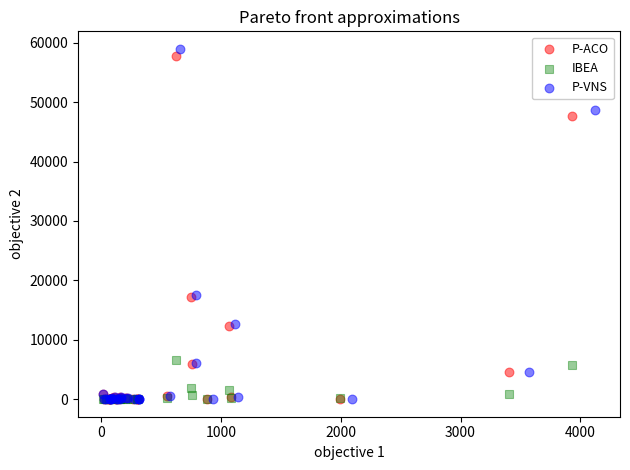

What are all the series names shown in the legend?

P-ACO, IBEA, P-VNS